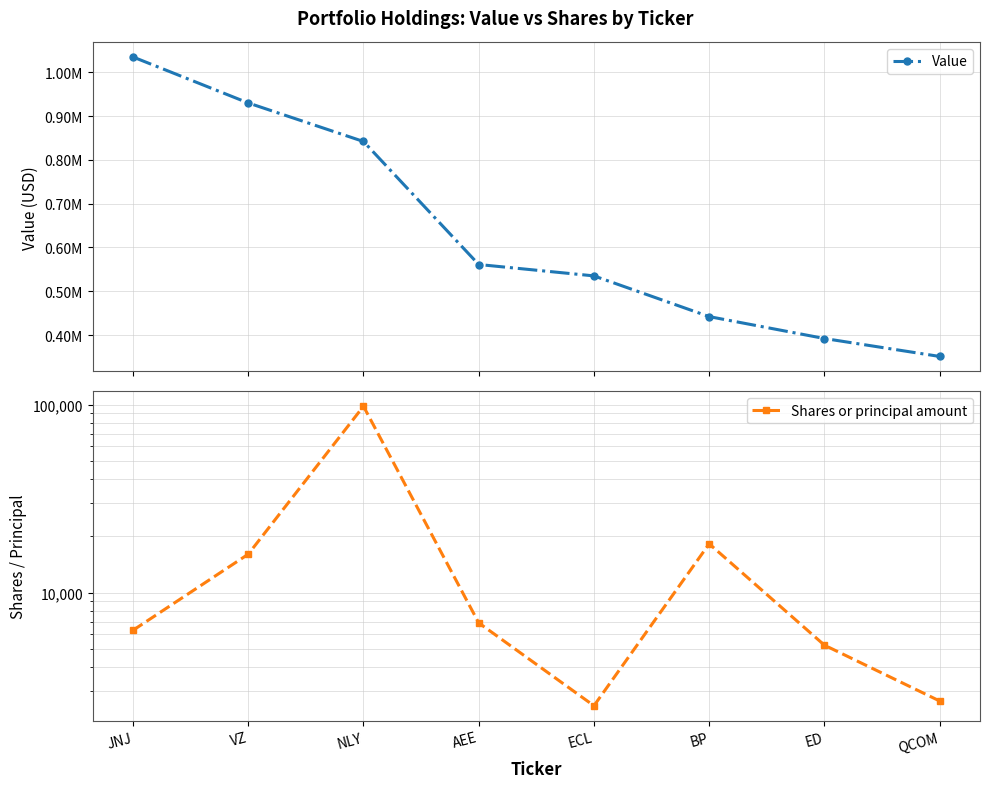

Between NLY and VZ, which is larger?

VZ